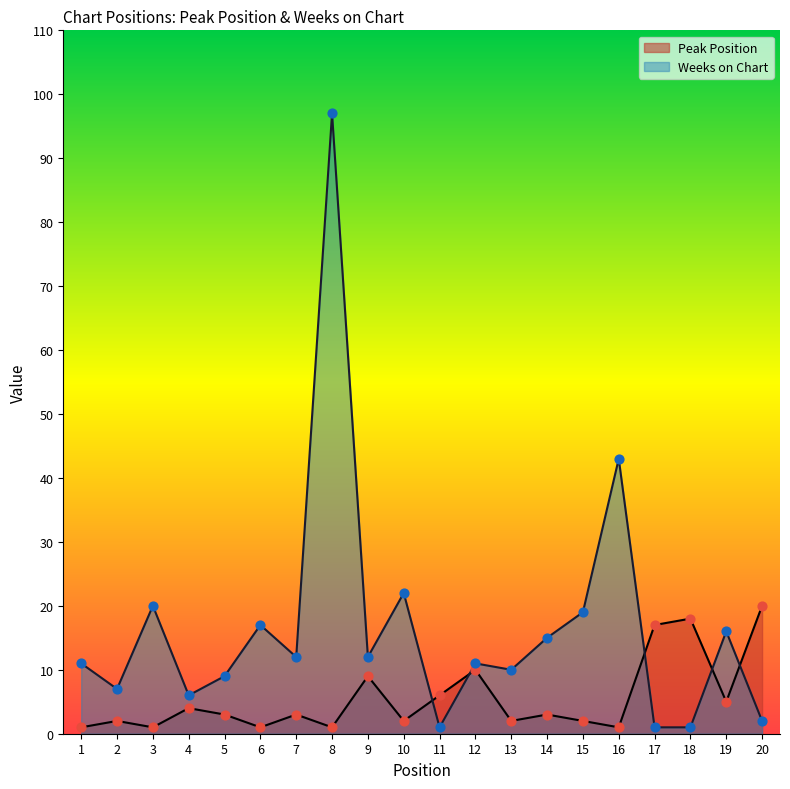

Is the value of Peak Position at 5 greater than the value of Weeks on Chart at 1?

No